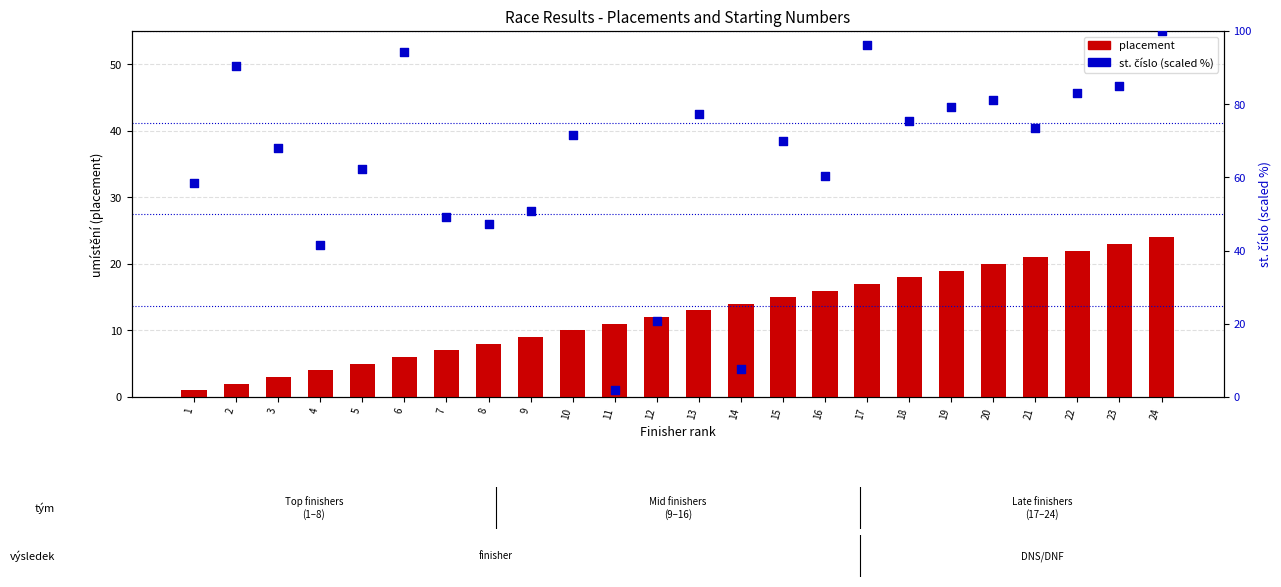

At how many categories does at least one series exceed 2?

24